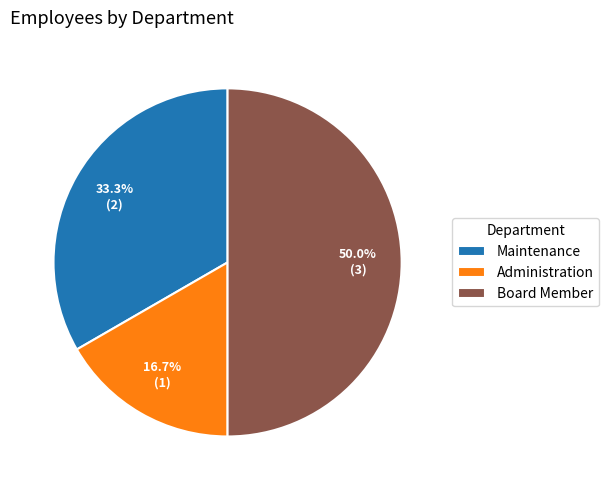

Is Administration the majority of the pie?

No